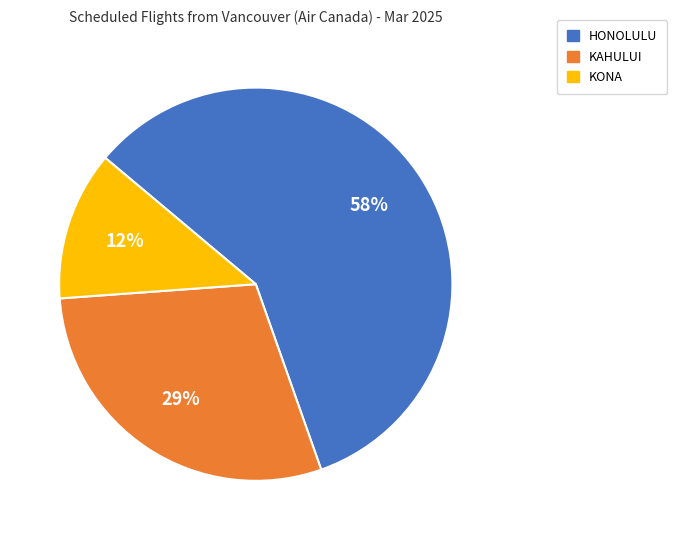

Do KAHULUI and KONA together represent more than half of the pie?

No